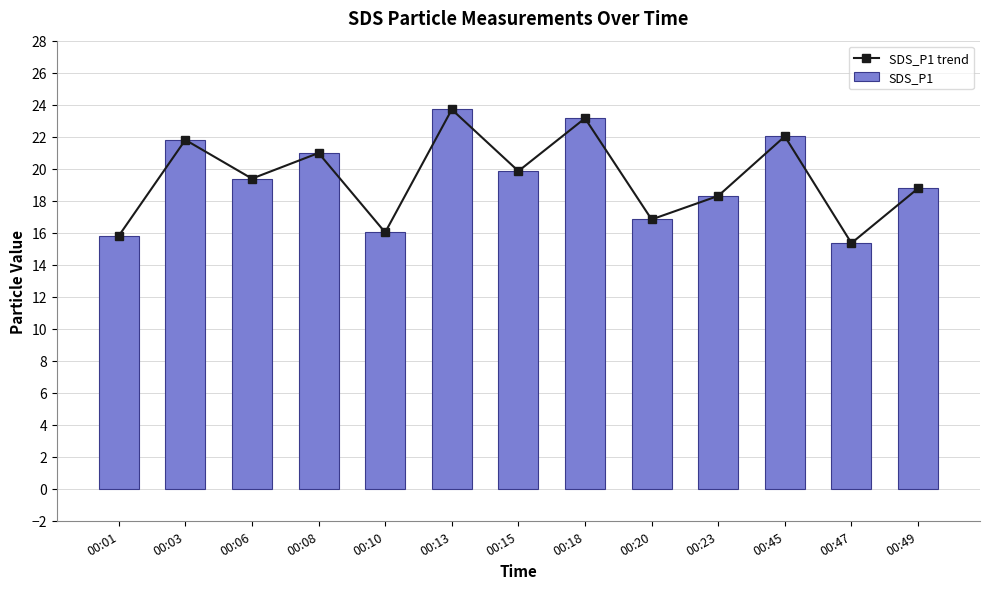

Which series has the widest spread of values?

SDS_P1 trend